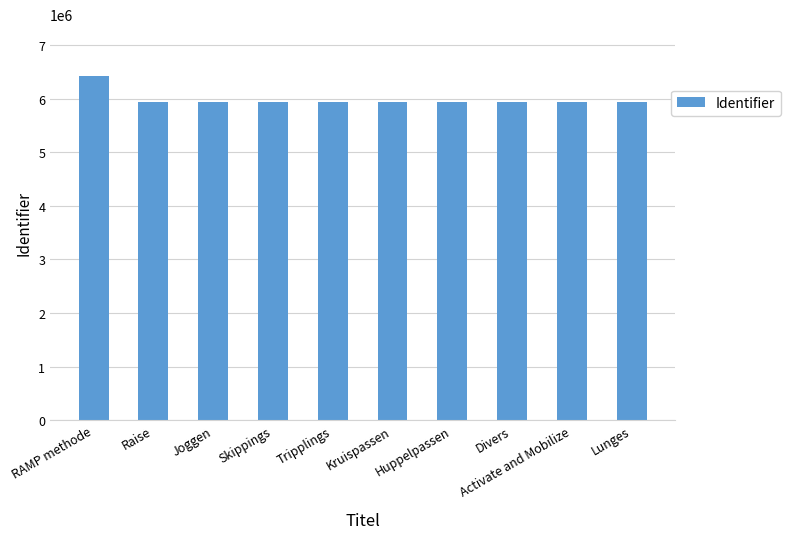

How many bars are there in total?

10